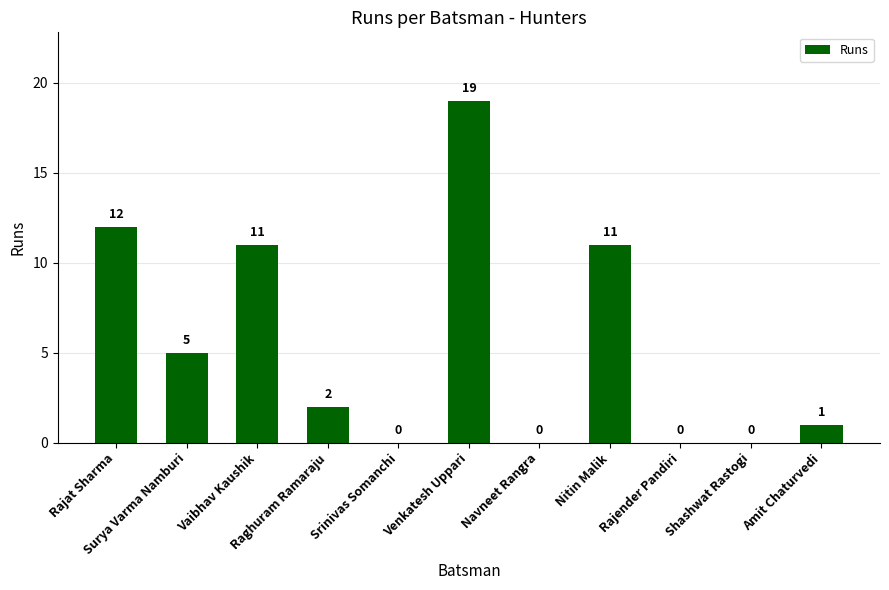

Reading left to right, list all the values displayed in this chart.

Rajat Sharma=12	Surya Varma Namburi=5	Vaibhav Kaushik=11	Raghuram Ramaraju=2	Srinivas Somanchi=0	Venkatesh Uppari=19	Navneet Rangra=0	Nitin Malik=11	Rajender Pandiri=0	Shashwat Rastogi=0	Amit Chaturvedi=1